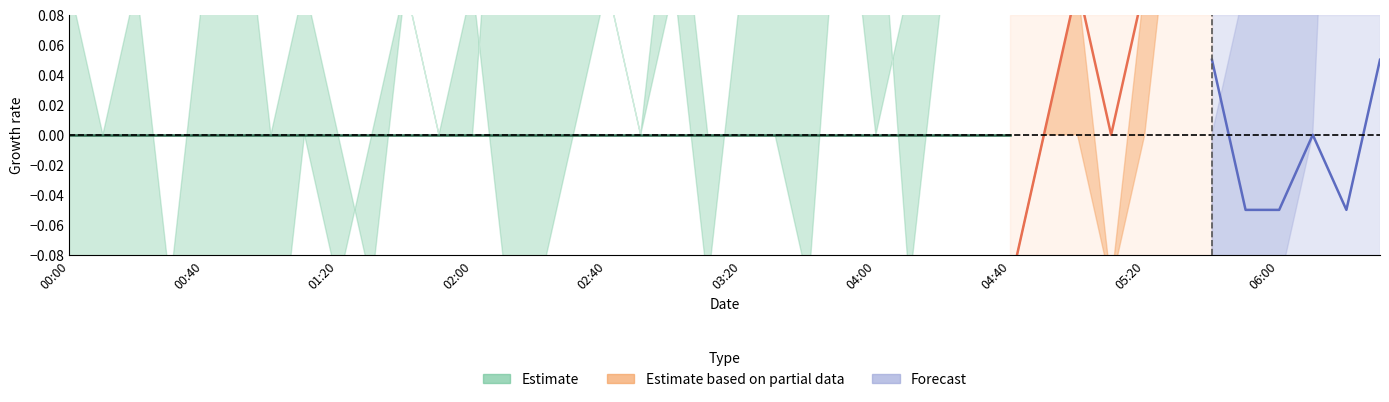

How many data points does each series have?

40